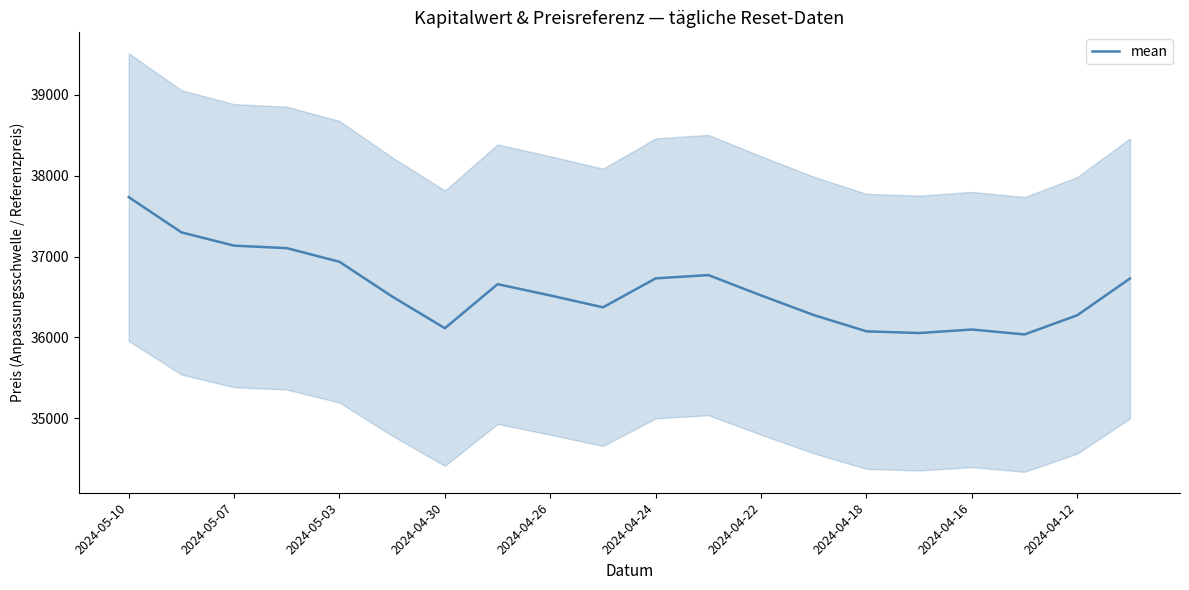

The value of mean at 2024-04-12 is 19374.6. True or false?

False